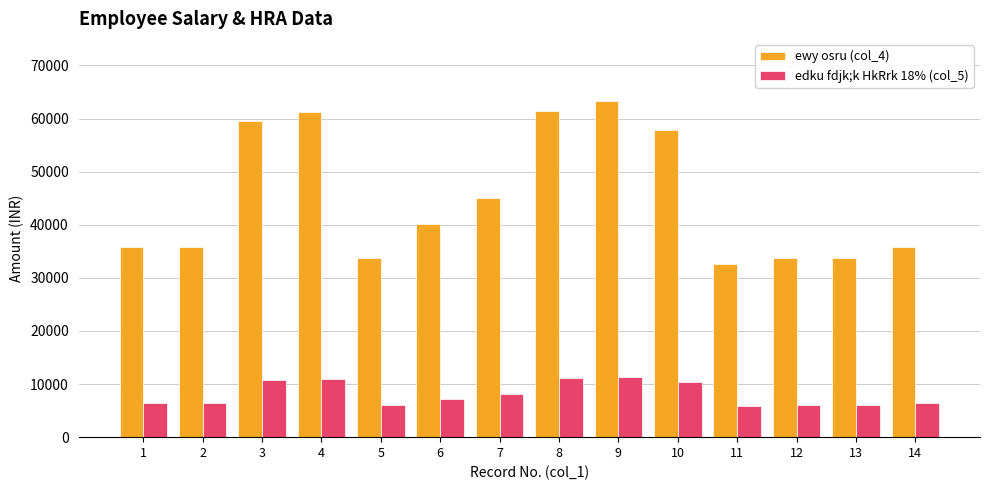

What is the spread (max minus min) of values at 10?

47396